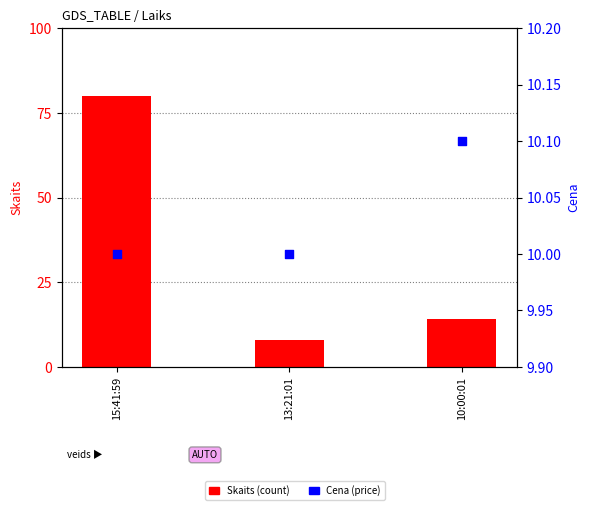

What are all the series names shown in the legend?

Skaits, Cena